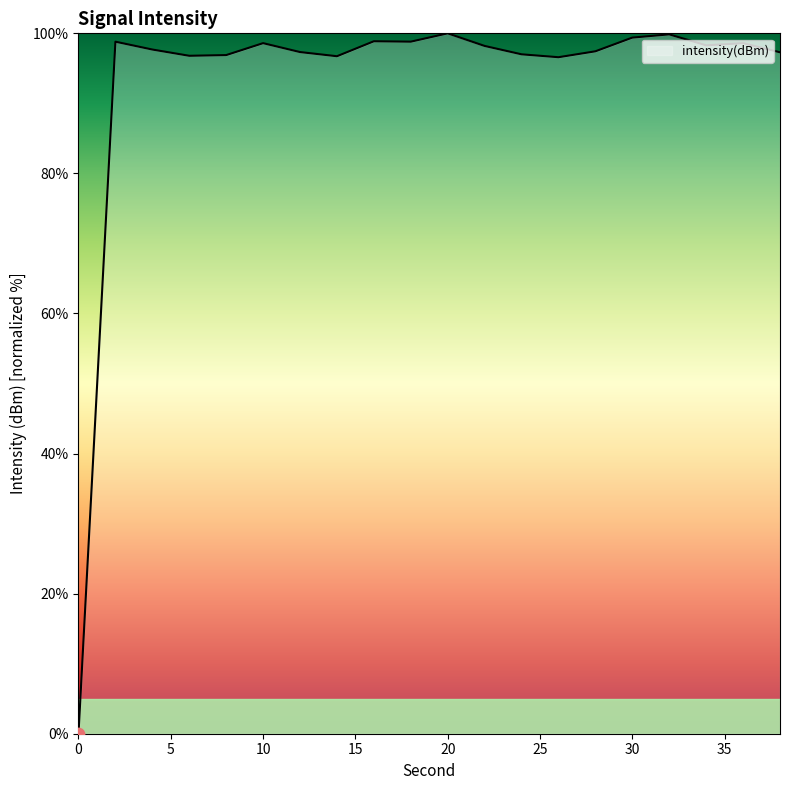

Does the chart have visible grid lines?

No